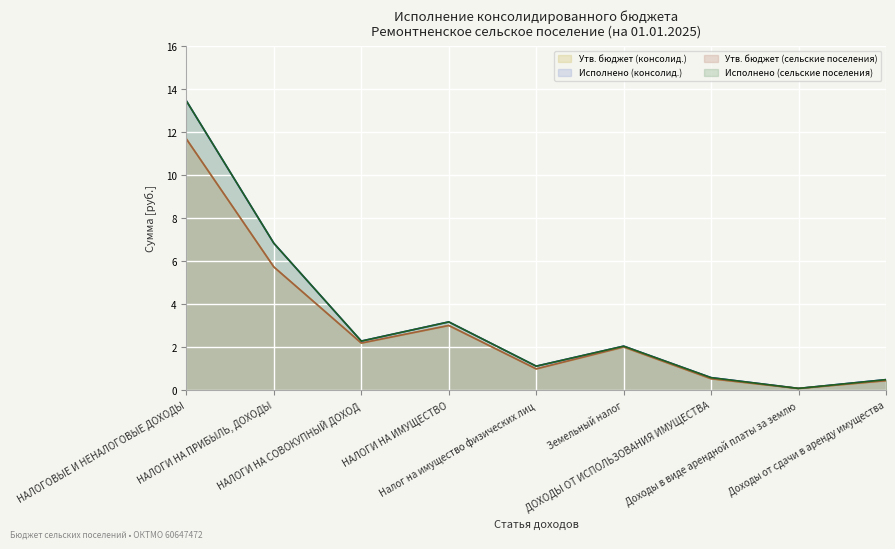

What are all the series names shown in the legend?

Утв. бюджет (консолид.), Исполнено (консолид.), Утв. бюджет (сельские поселения), Исполнено (сельские поселения)